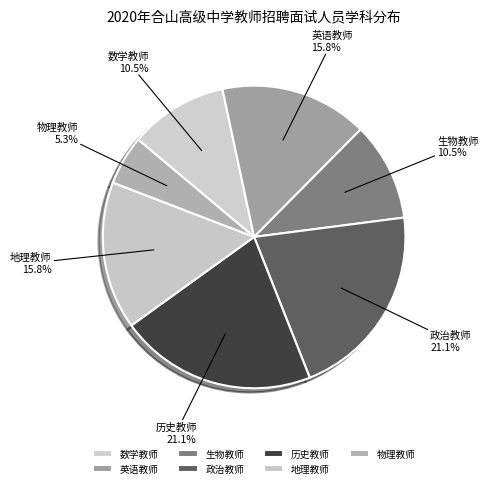

Is the sum of 生物教师 and 政治教师 greater than half?

No